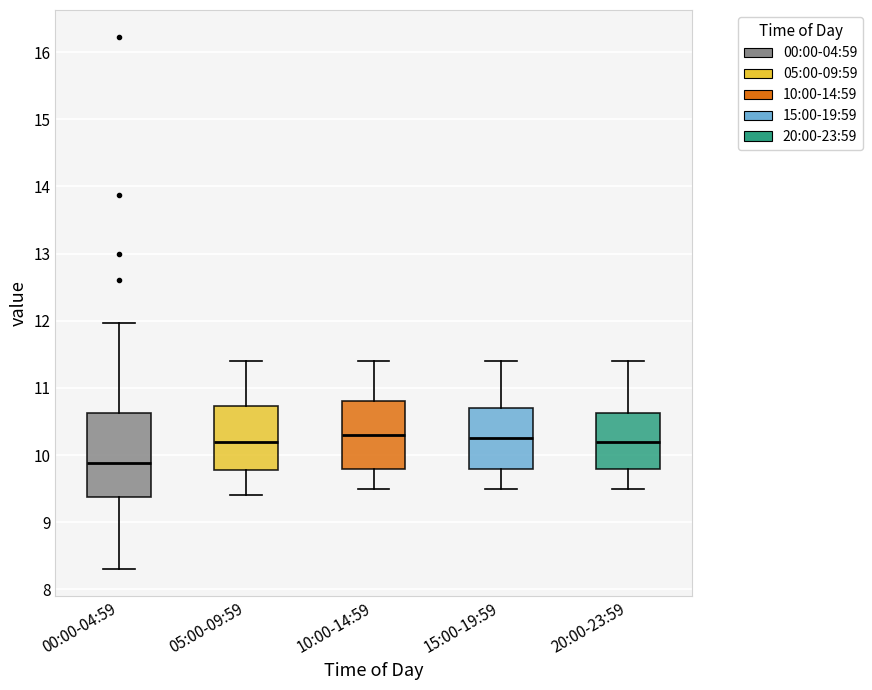

Reading left to right, transcribe this box plot: for each box, give where its median line is, the range the box spans, and where its two whiskers end, as read against the y-axis. The values are not printed on the chart, so give them approximately, as read against the axis.

00:00-04:59: median 9.9, box 9.4 to 10.6, whiskers 8.3 to 12.0
05:00-09:59: median 10.2, box 9.8 to 10.7, whiskers 9.4 to 11.4
10:00-14:59: median 10.3, box 9.8 to 10.8, whiskers 9.5 to 11.4
15:00-19:59: median 10.3, box 9.8 to 10.7, whiskers 9.5 to 11.4
20:00-23:59: median 10.2, box 9.8 to 10.6, whiskers 9.5 to 11.4